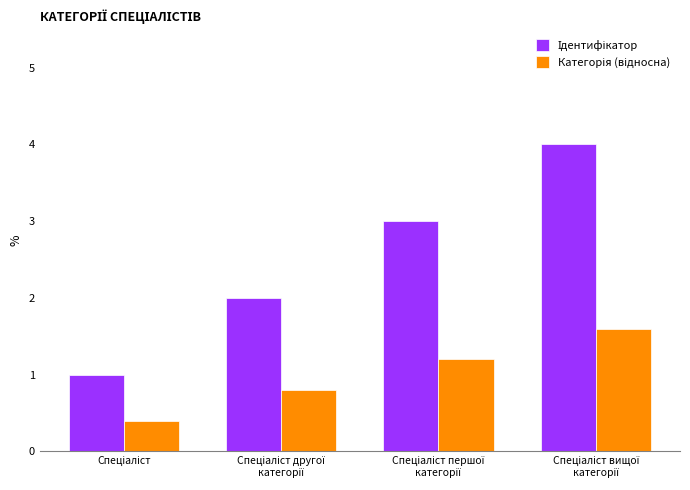

What is the minimum value shown in the chart?

0.4